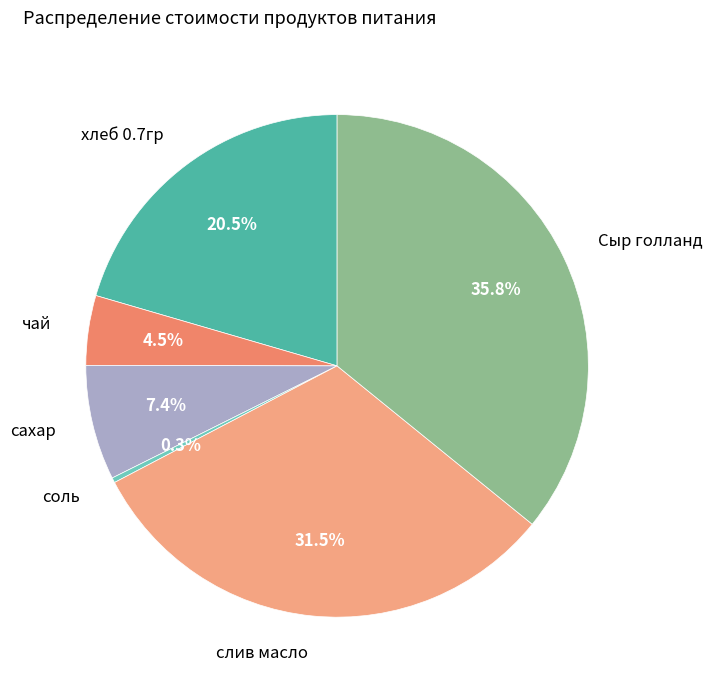

What is the ratio of the value at Сыр голланд to the value at слив масло?

1.1